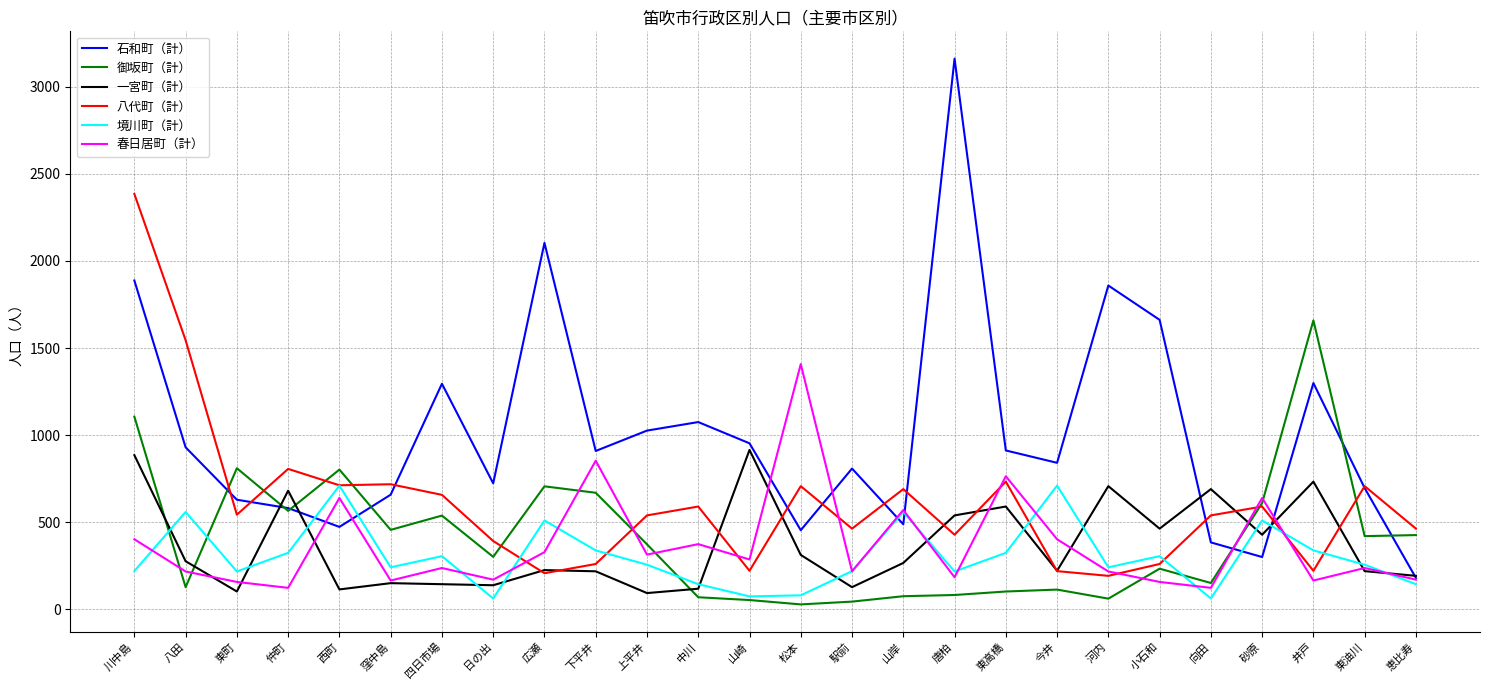

List the series in order of their peak value, lowest first.

境川町（計）, 一宮町（計）, 春日居町（計）, 御坂町（計）, 八代町（計）, 石和町（計）